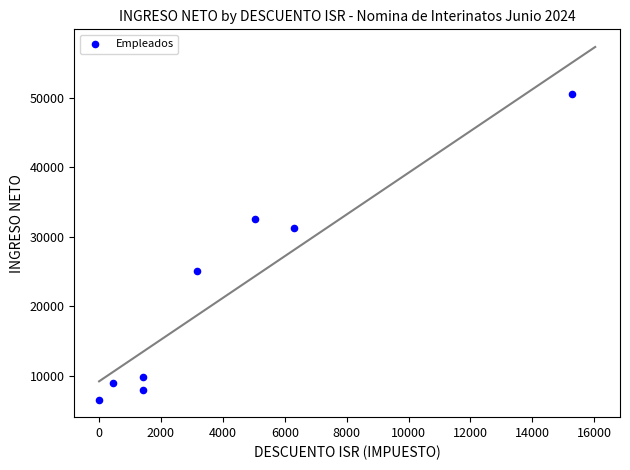

What is the range of X values (max minus min)?

15266.6